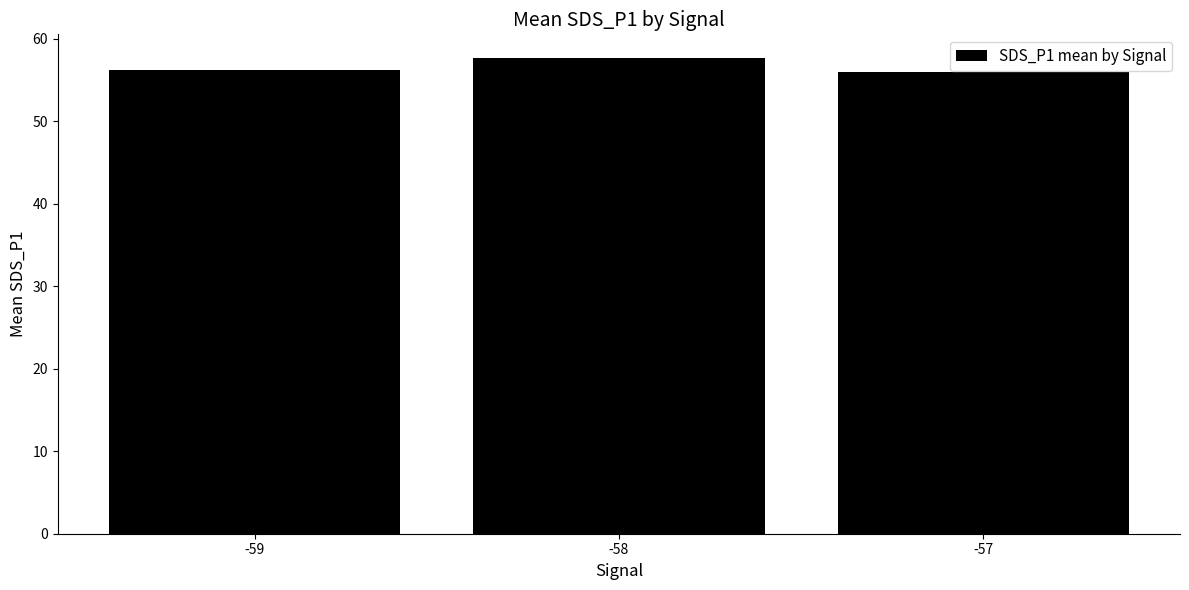

How many bars are there in total?

3